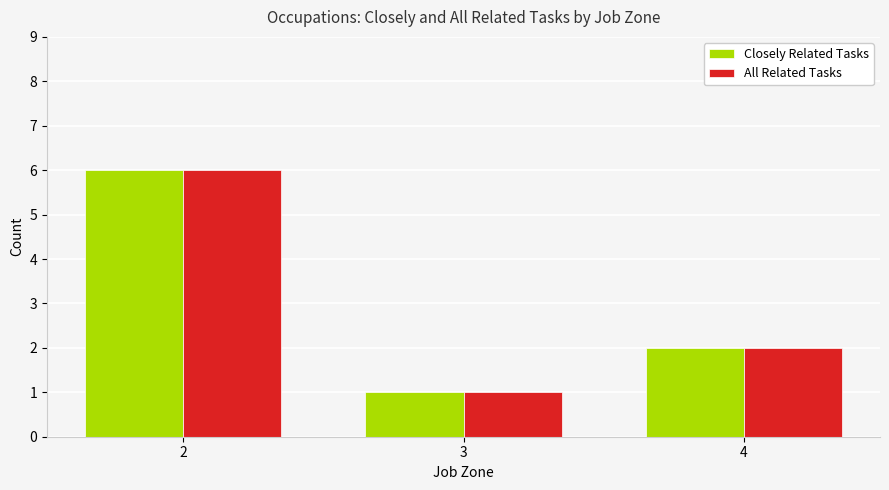

What is the average value of the Closely Related Tasks series?

3